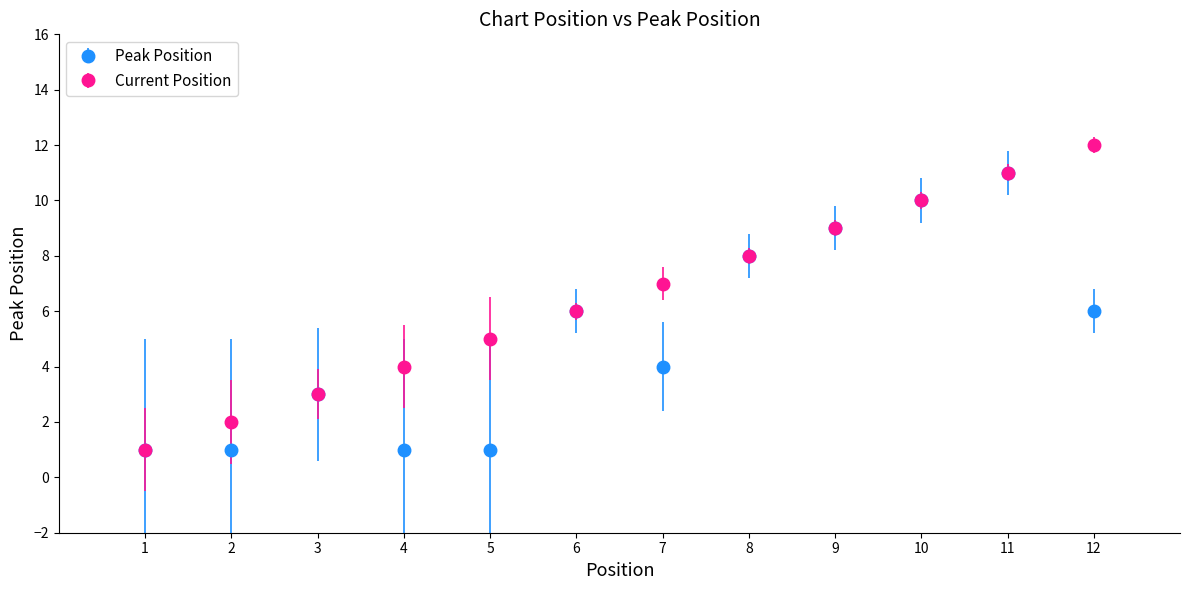

Between 5 and 9, which series saw the biggest shift?

Peak Position